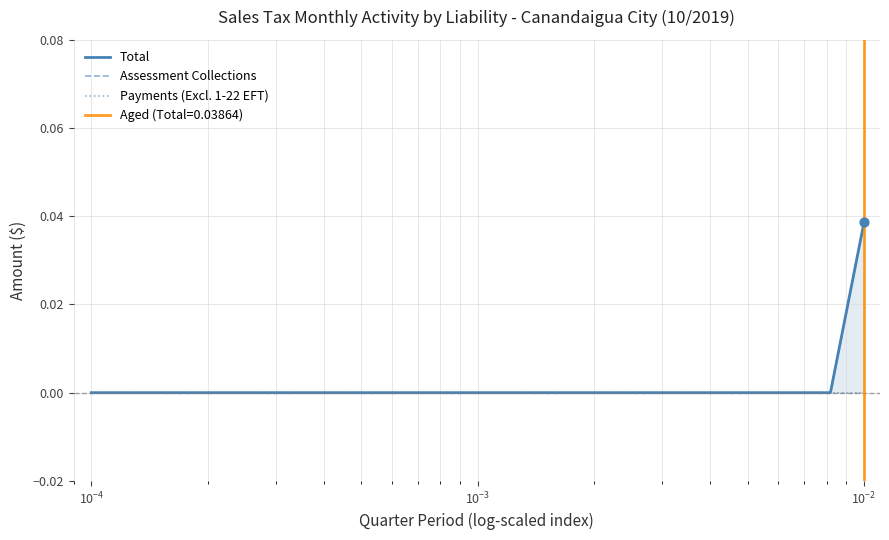

At how many categories does at least one series exceed 0?

1